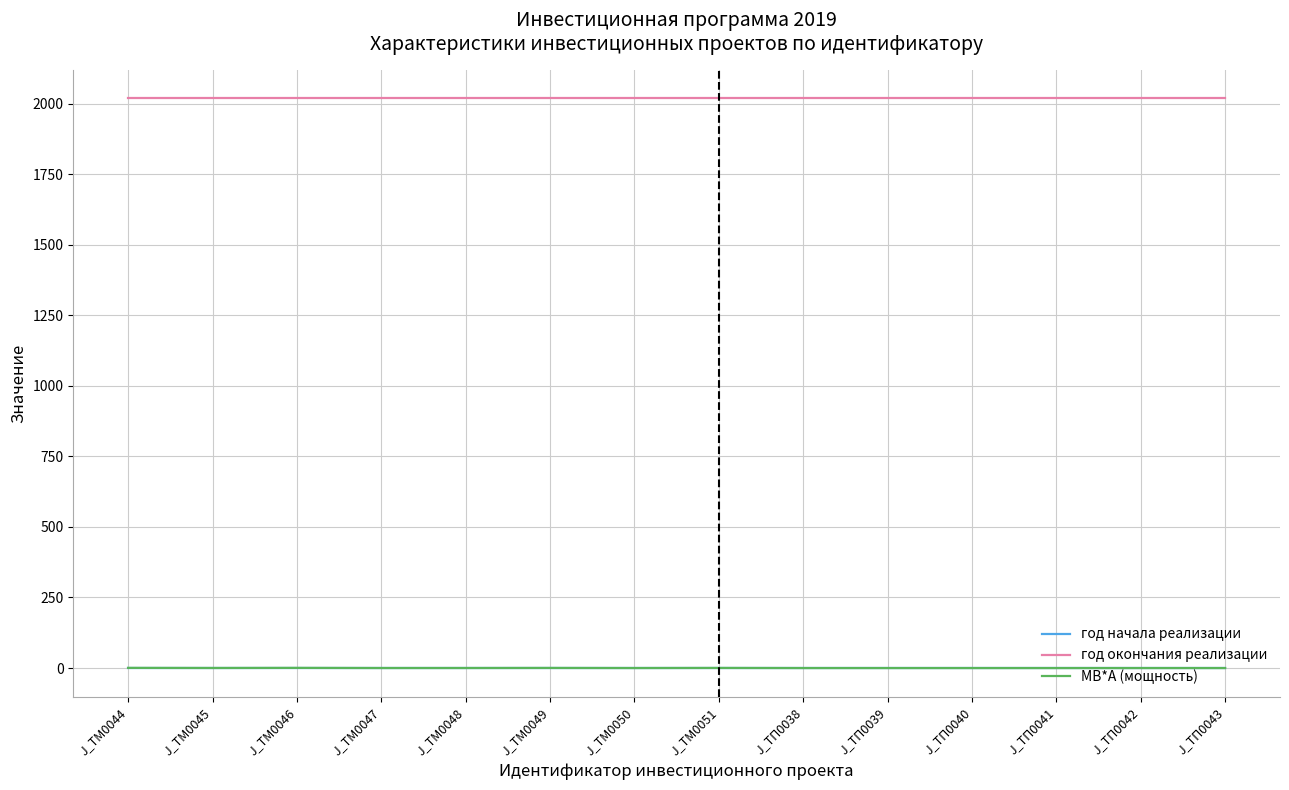

What is the minimum value for год окончания реализации?

2019.0